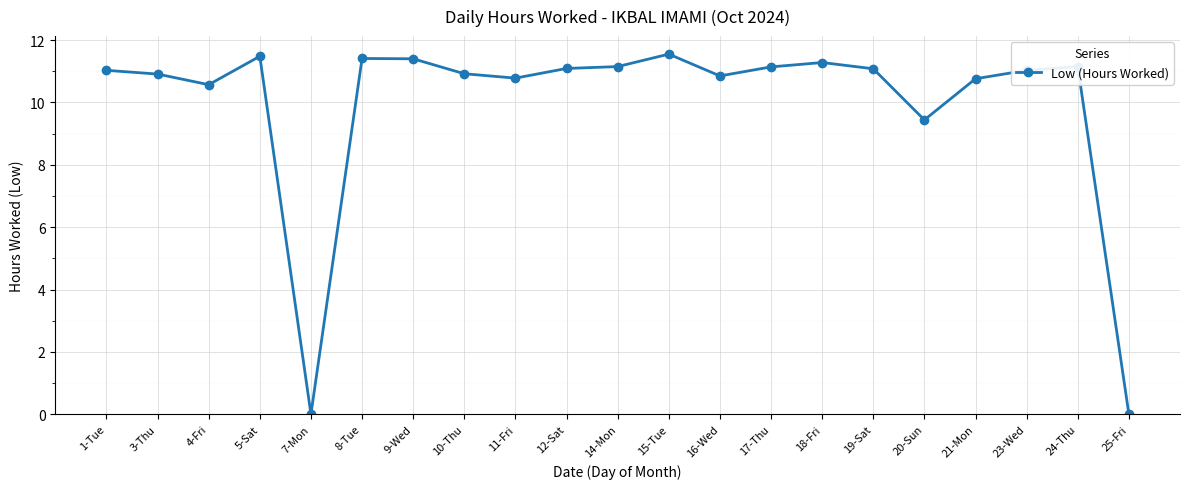

Which has a higher value, 24-Thu or 10-Thu?

24-Thu